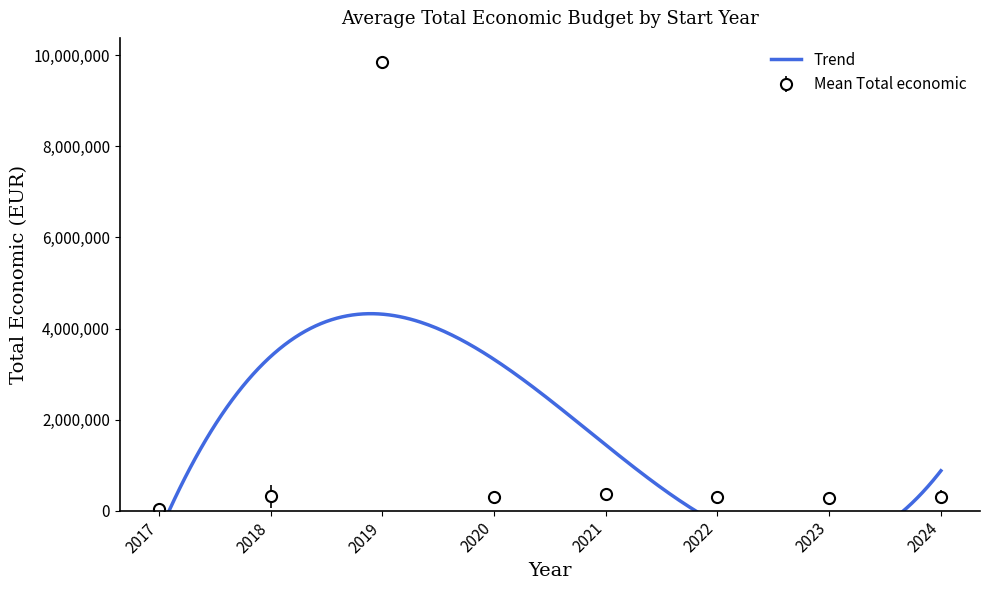

What is the change in value from 1 to 14?

+186444